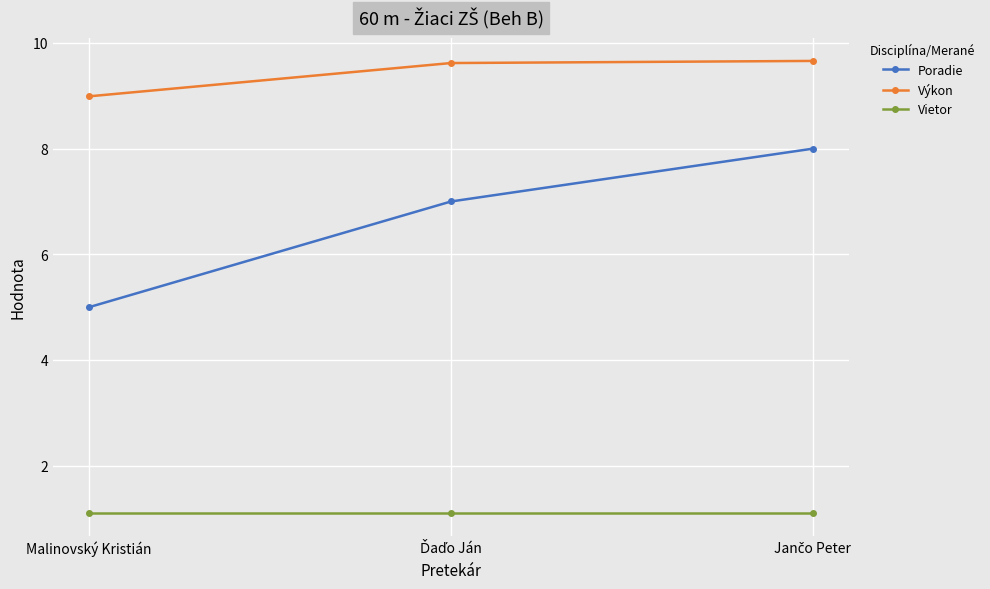

The value of Výkon at Malinovský Kristián is 9.0. True or false?

True